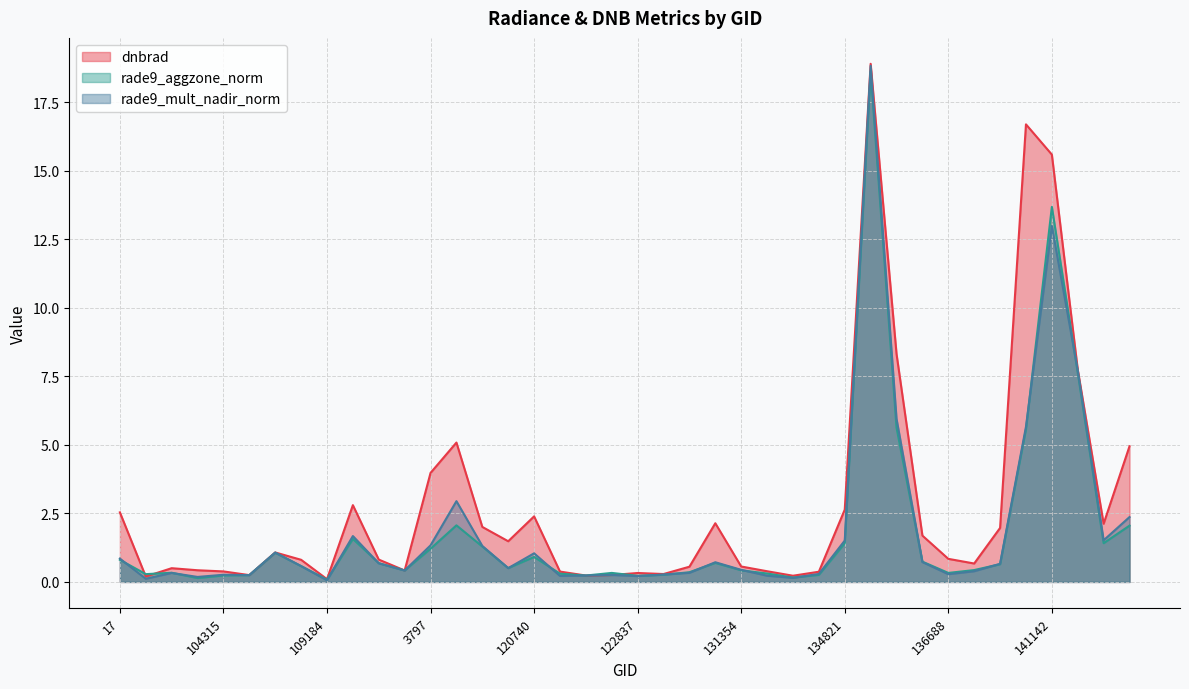

What is the value of the rade9_mult_nadir_norm point at the 18th from the left?

0.2